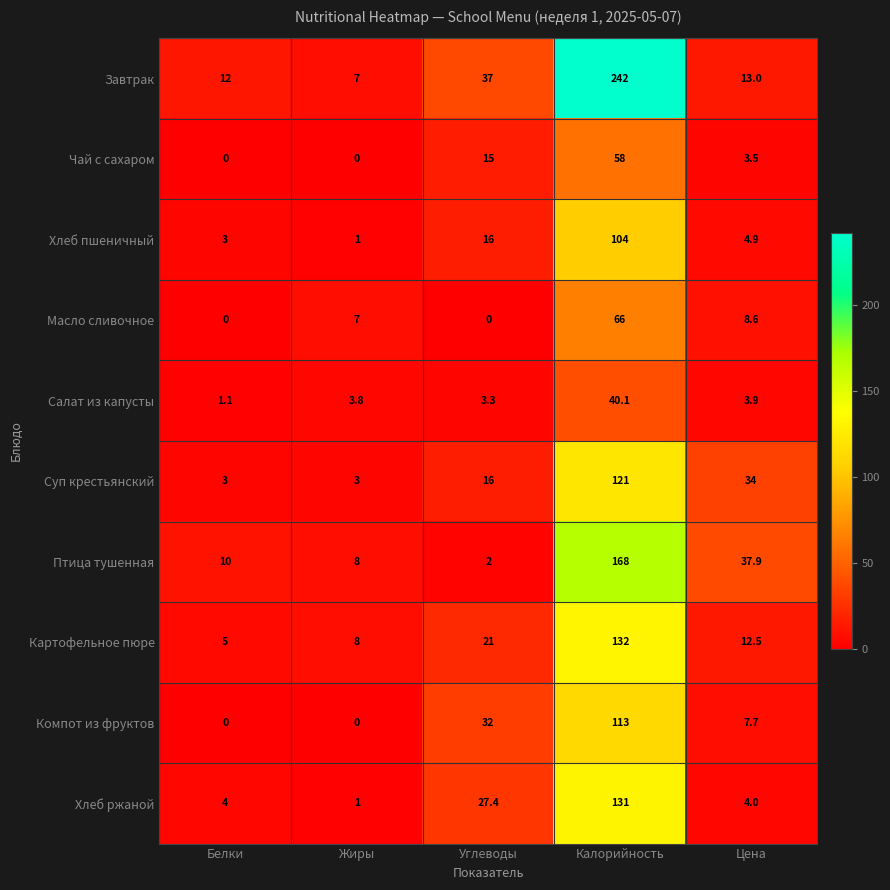

Where is Картофельное пюре nearest to the value 68?

Углеводы